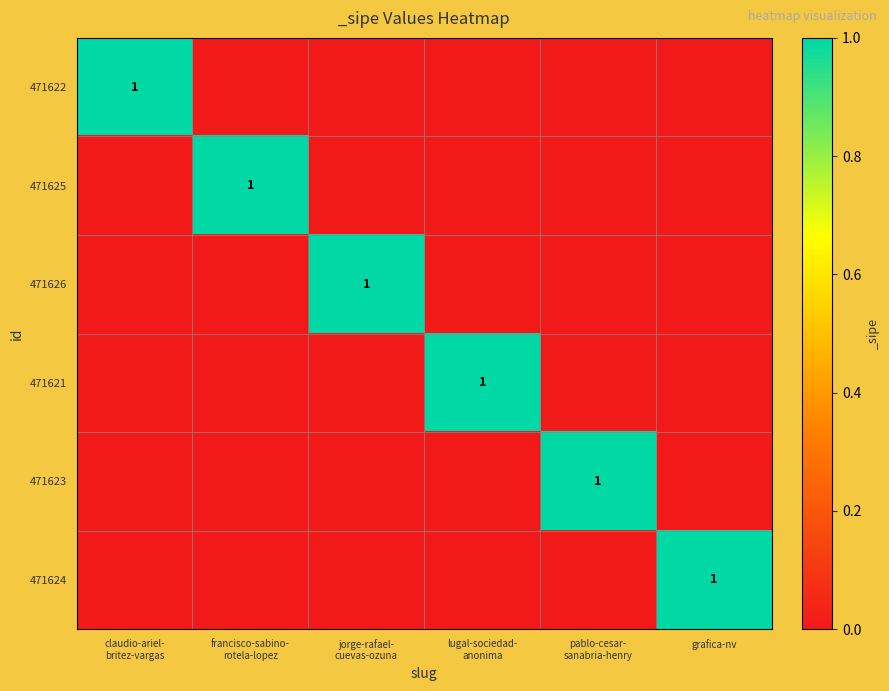

Rank the series at lugal-sociedad- anonima from highest to lowest value.

471621, 471622, 471625, 471626, 471623, 471624